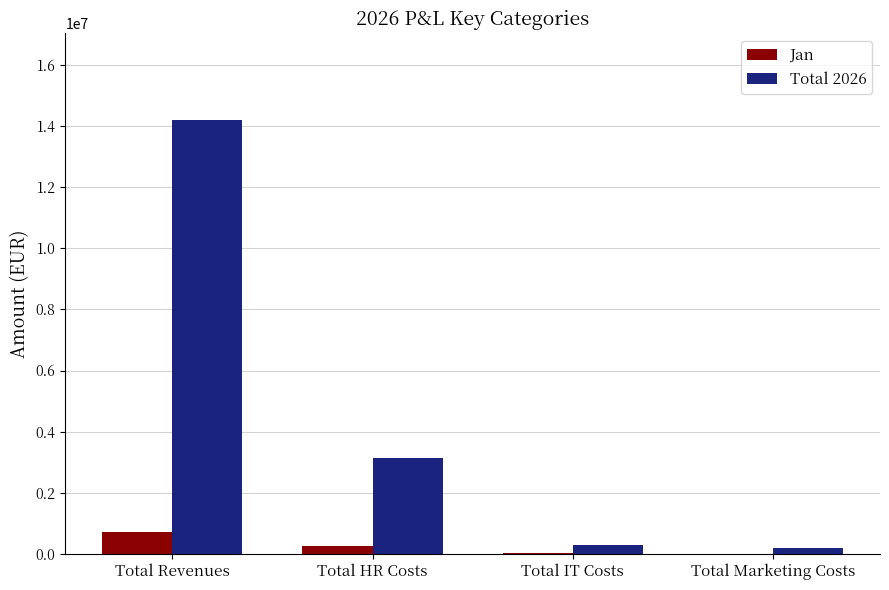

Are the bars grouped side by side (vs. stacked)?

Yes